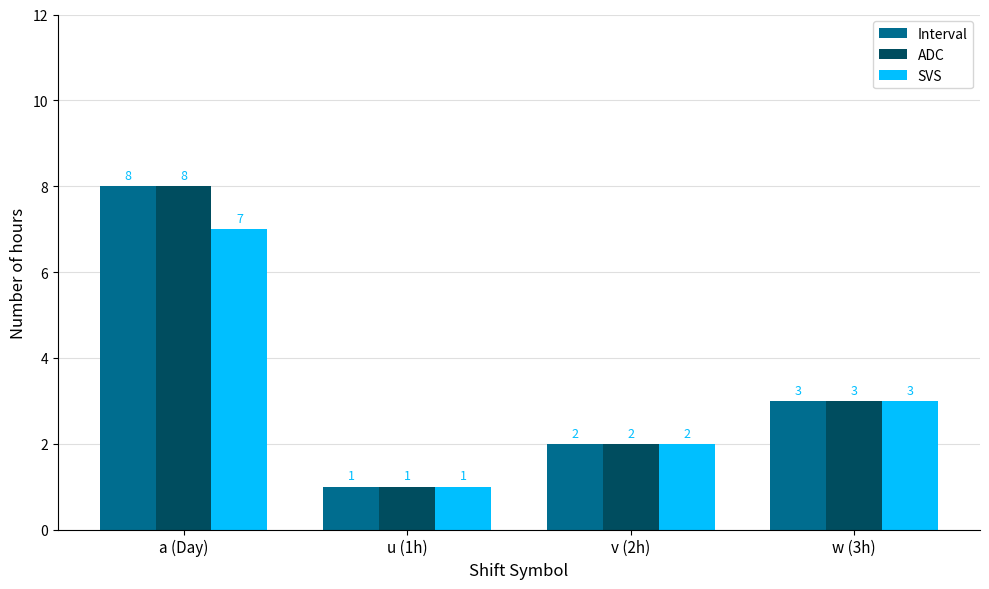

What are all the series names shown in the legend?

Interval, ADC, SVS